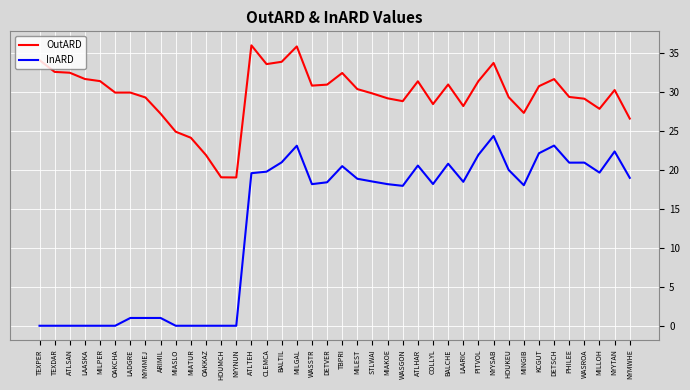

What is the difference between the maximum and minimum values in the OutARD series?

17.0